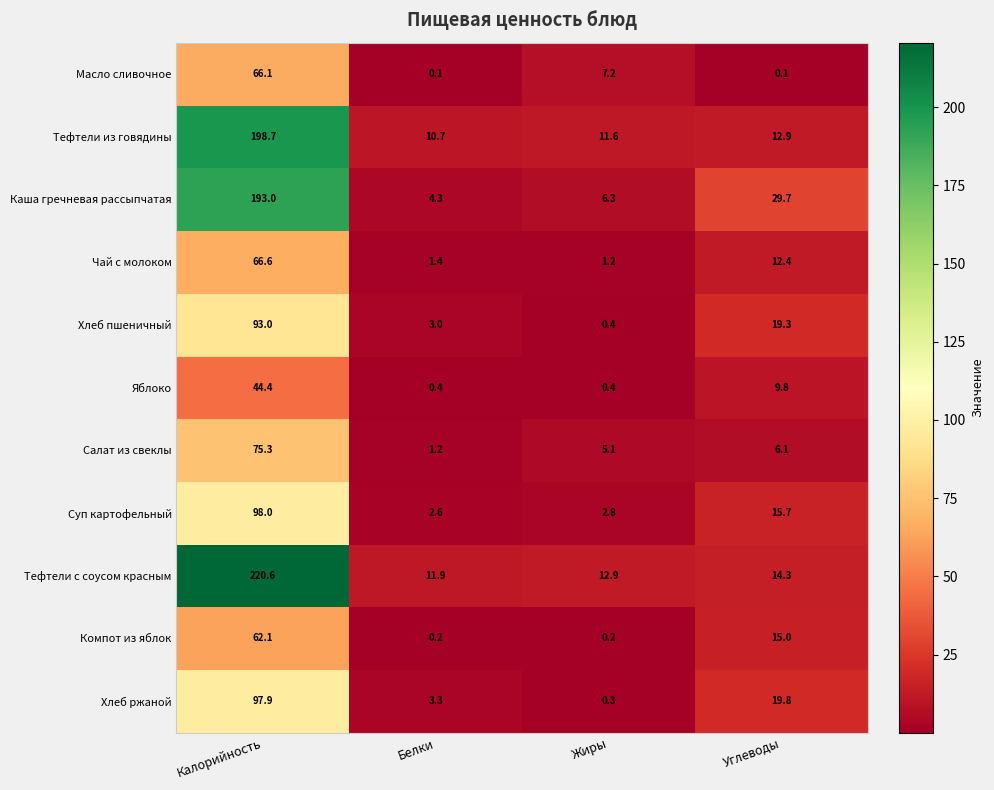

Which series changed the most between Белки and Углеводы?

Каша гречневая рассыпчатая